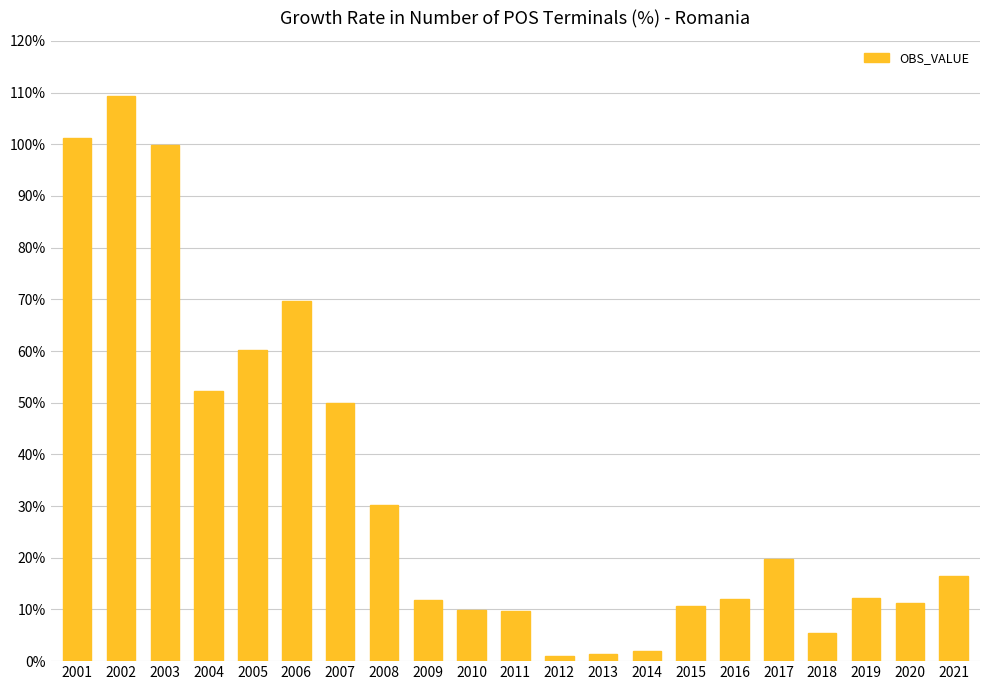

At which category does the chart reach its peak across all series?

2002